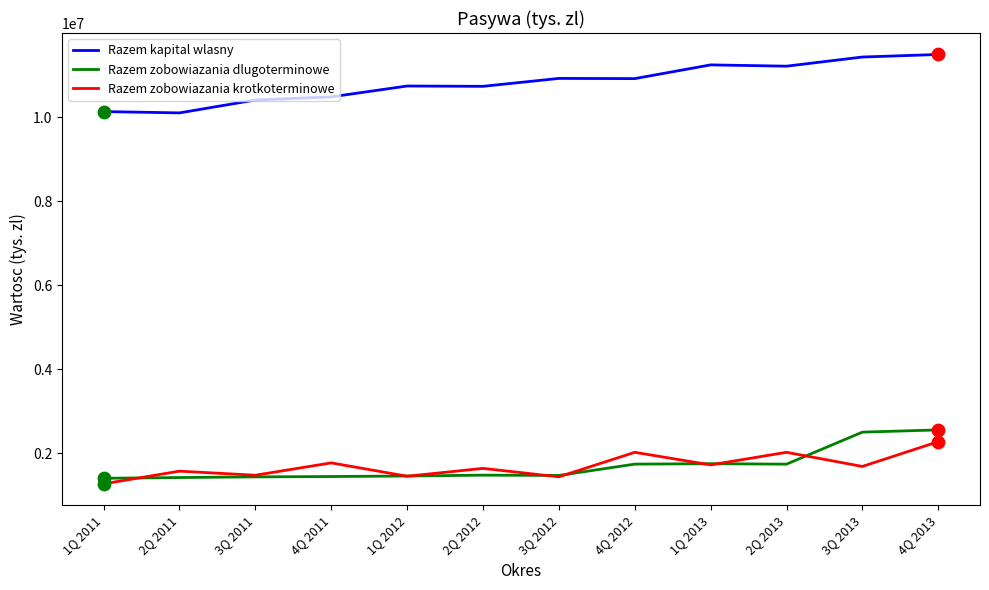

Which series has the largest total across all categories?

Razem kapital wlasny